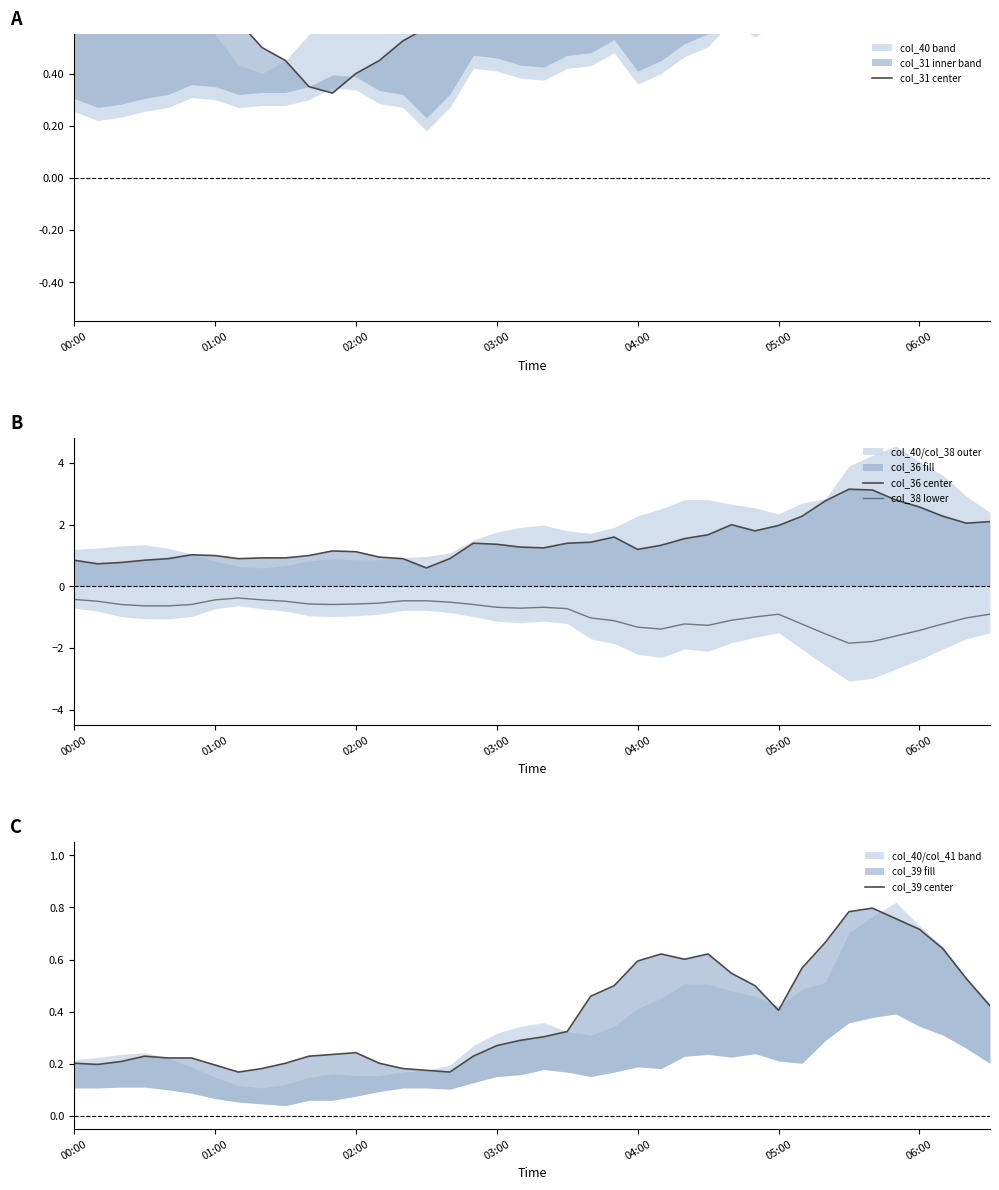

Does the chart have visible grid lines?

No